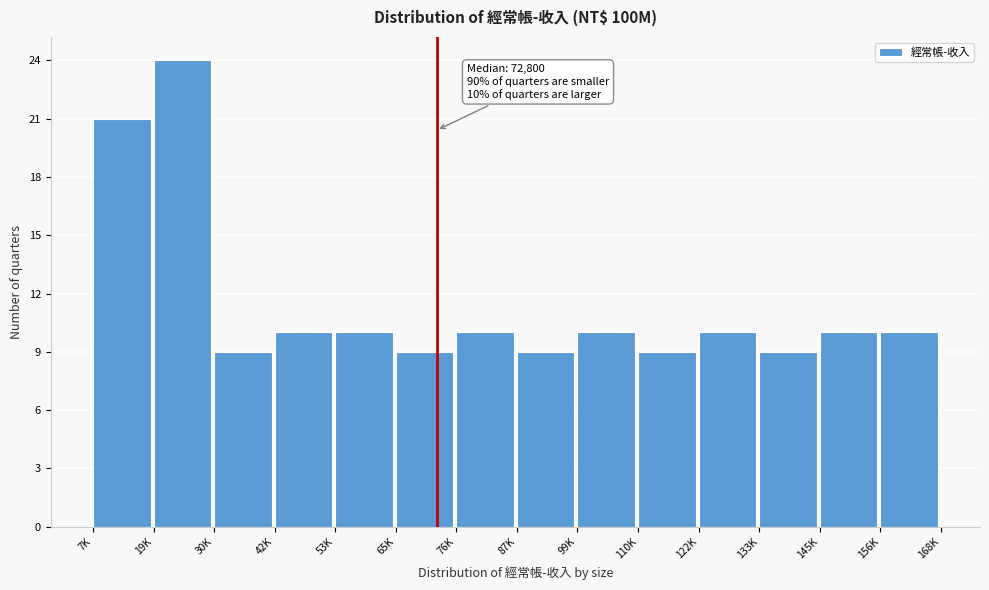

Reading right to left, transcribe all the data shown in this chart.

10	10	9	10	9	10	9	10	9	10	10	9	24	21